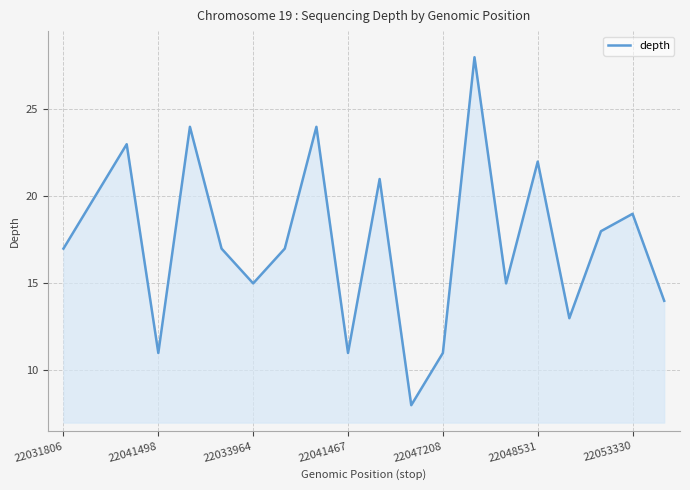

What is the difference between the maximum and minimum values?

20